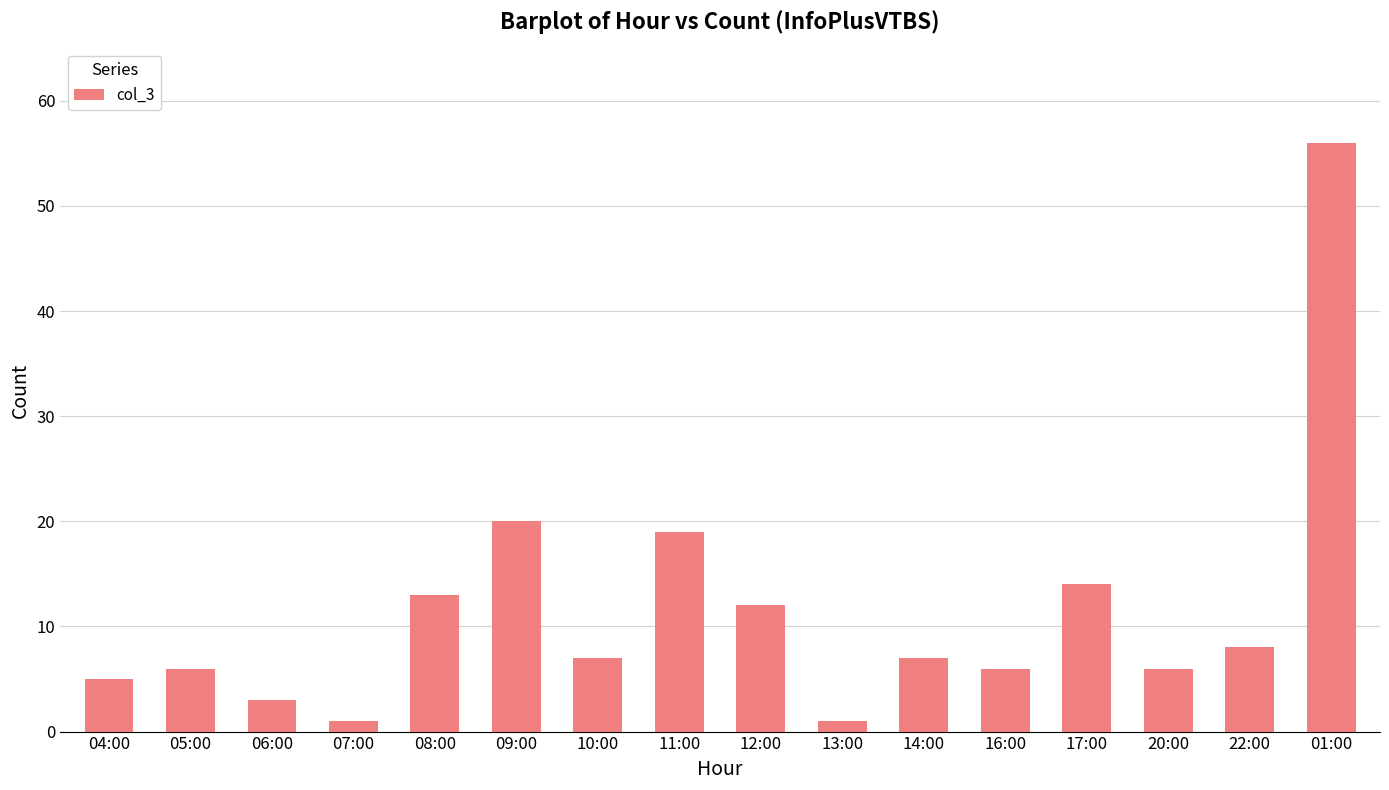

What is the value of the 7th bar from the left?

7